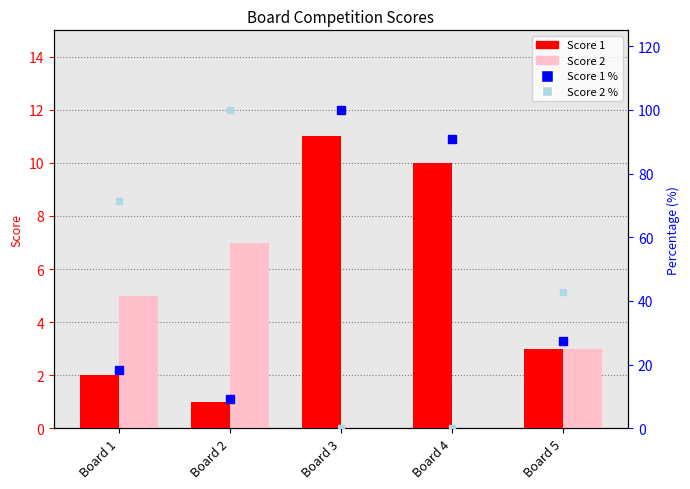

How many positive values does the Score 2 % series have?

3